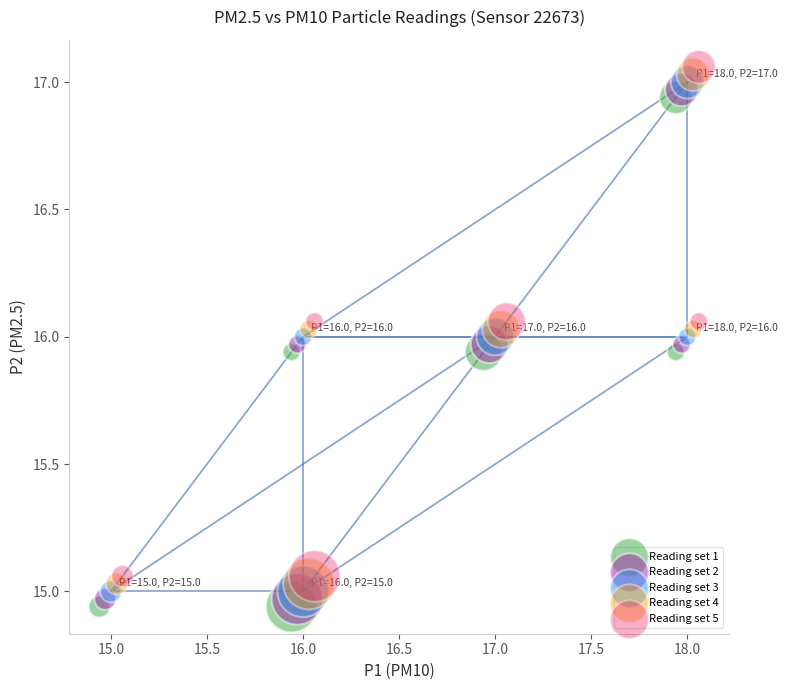

Which series contains the lowest Y value?

Reading set 1